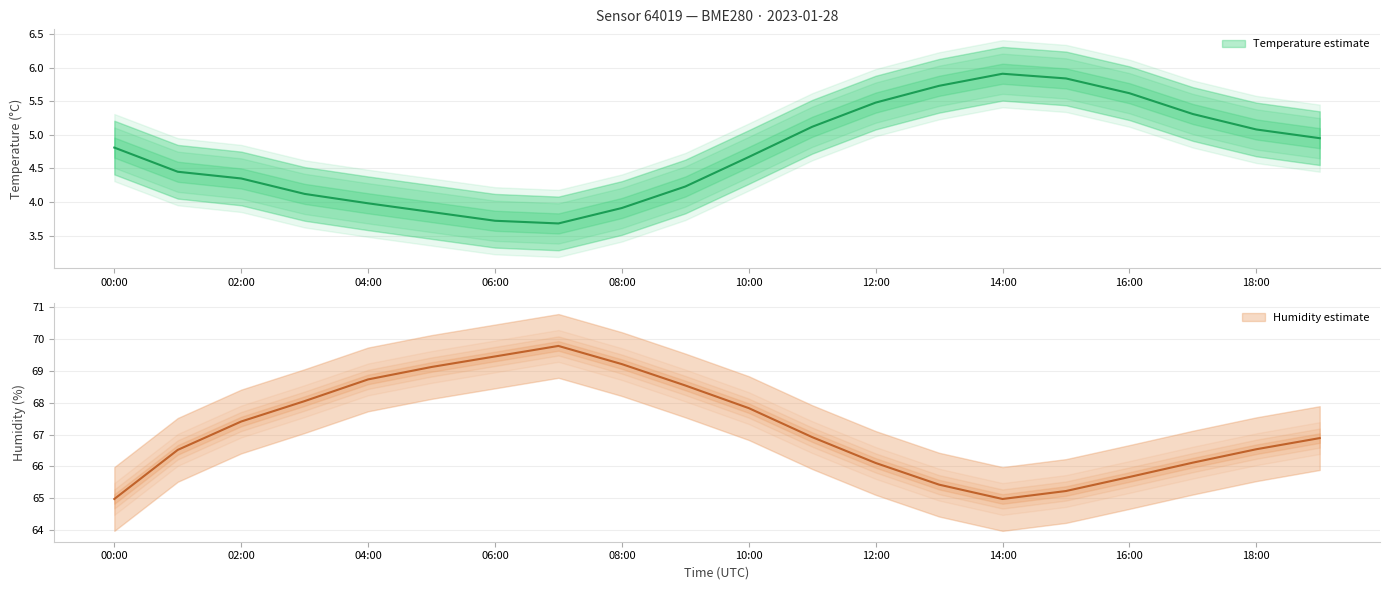

True or false: humidity_upper has more than 0 points higher than both neighbors.

True